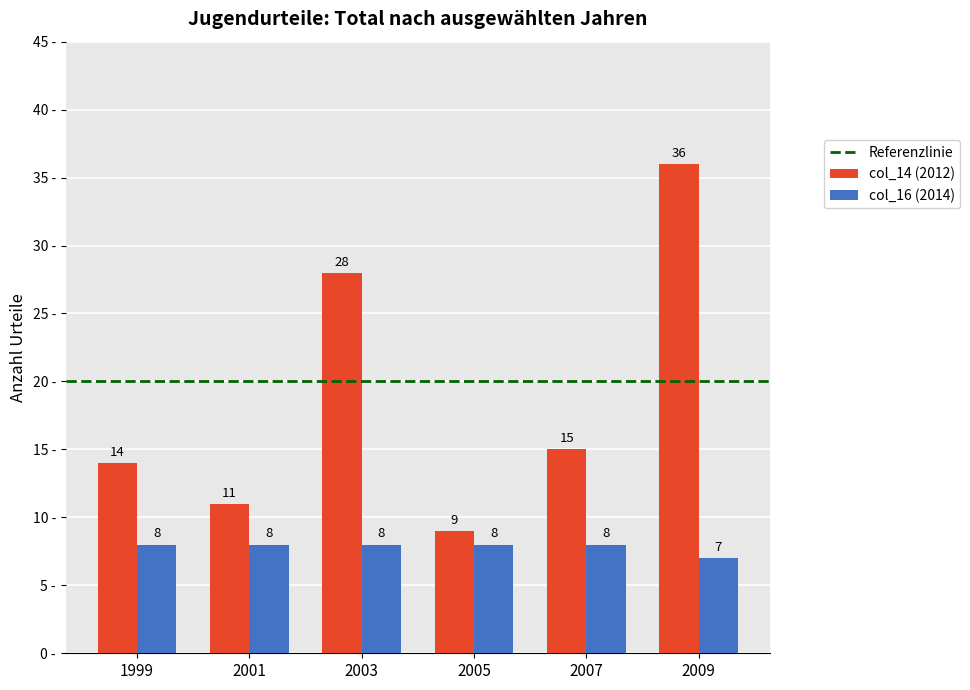

What is the lowest value of the col_16 (2014) series?

7